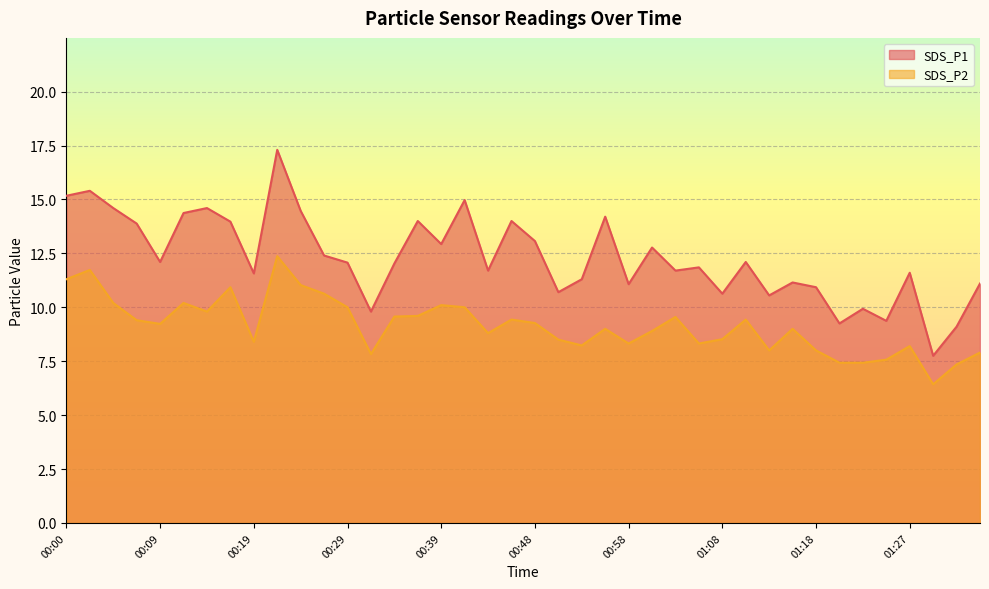

What is the value of the SDS_P1 point at the 26th from the left?

12.8